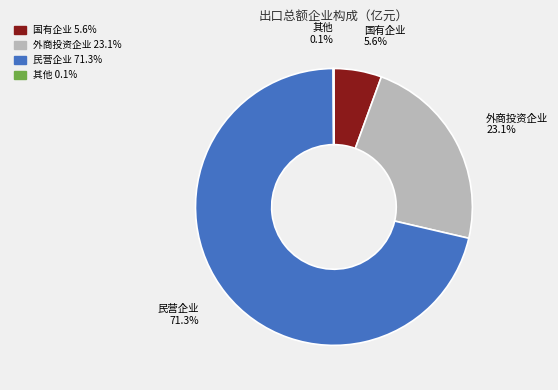

Approximately how many times larger is the value at 民营企业 compared to 外商投资企业?

3.1